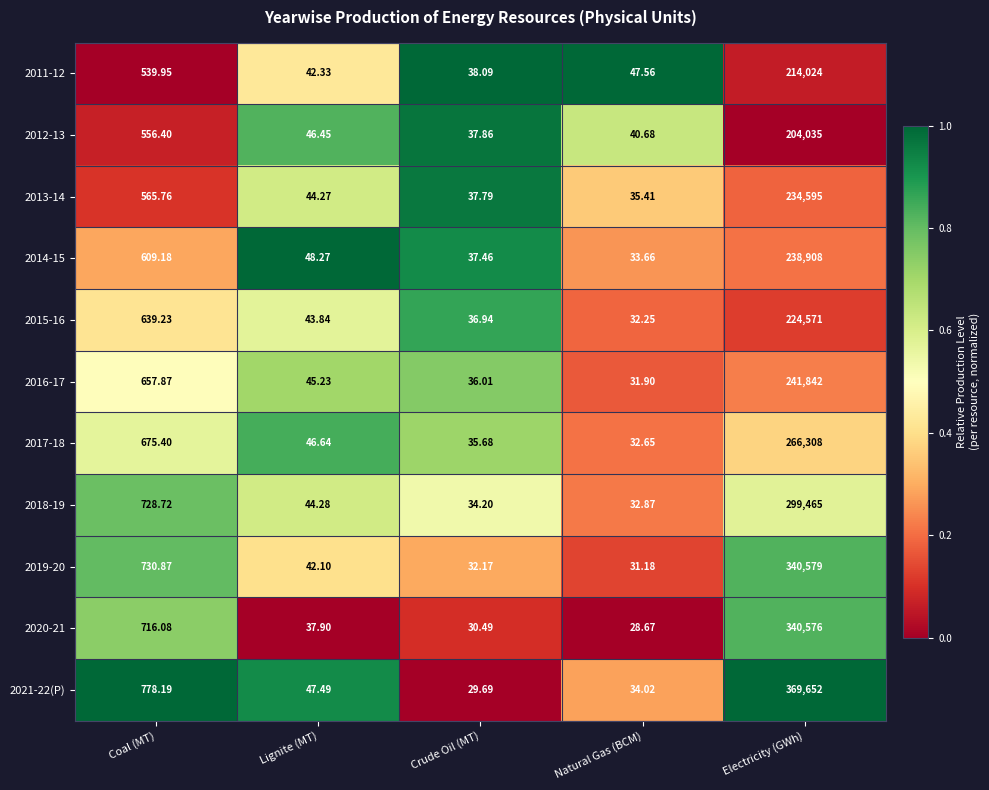

List the labels in order of 2014-15 value, largest first.

Electricity (GWh), Coal (MT), Lignite (MT), Crude Oil (MT), Natural Gas (BCM)